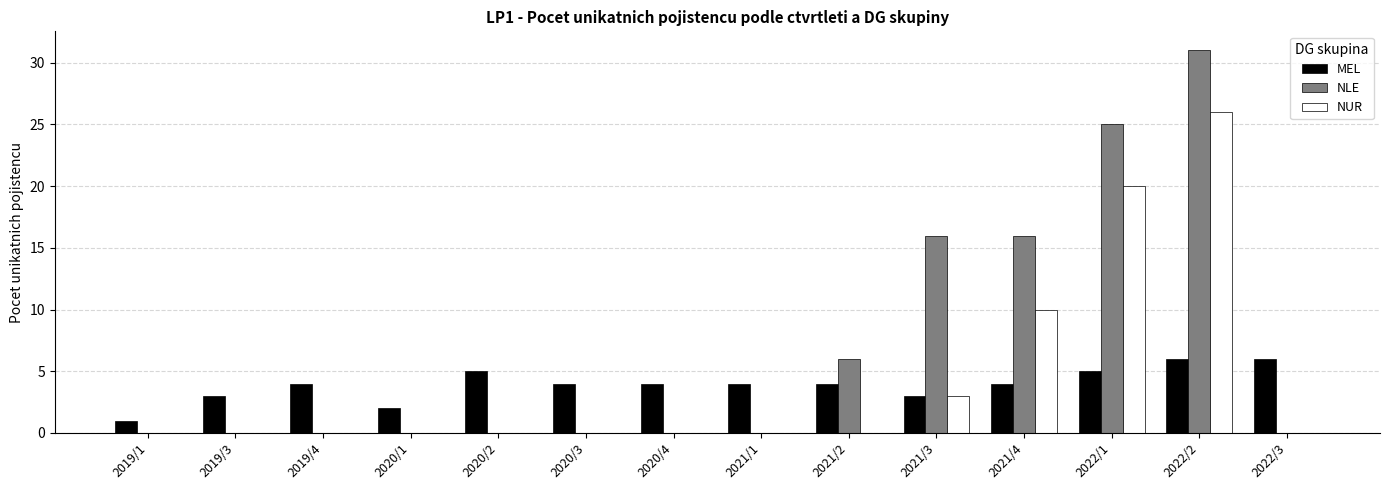

Is the value of NLE at 2021/3 greater than the value of NUR at 2020/2?

Yes